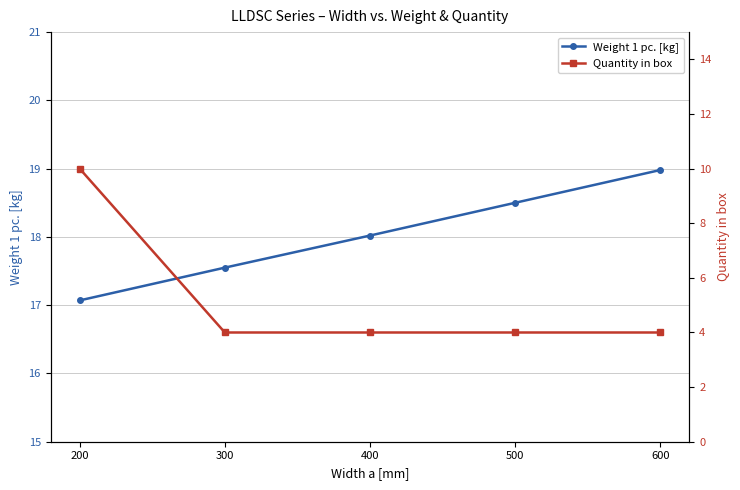

Is the value of Weight 1 pc. [kg] at 400 greater than the value of Quantity in box at 400?

Yes